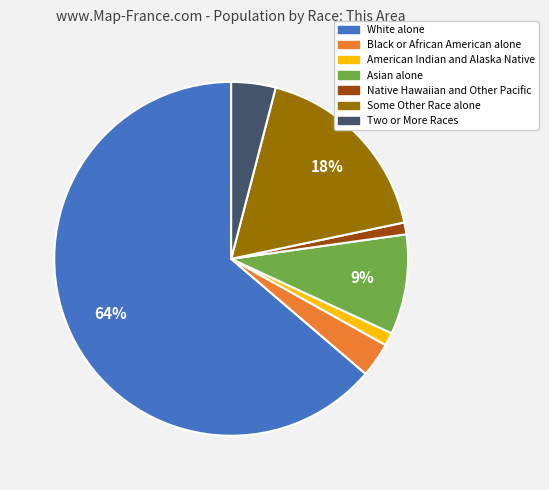

What is the largest slice in the pie chart?

White alone